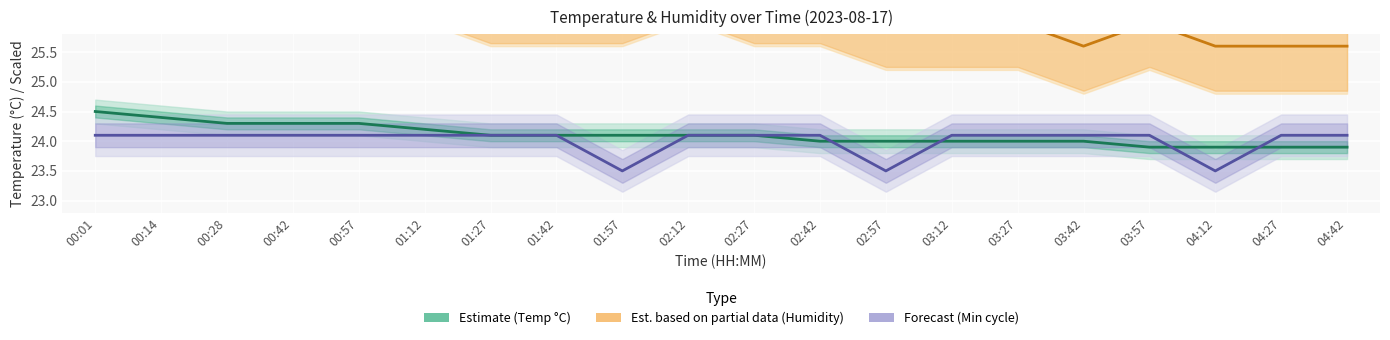

Reading right to left, list all the values displayed in this chart.

Estimate (Temp °C): 04:42=23.9	04:27=23.9	04:12=23.9	03:57=23.9	03:42=24.0	03:27=24.0	03:12=24.0	02:57=24.0	02:42=24.0	02:27=24.1	02:12=24.1	01:57=24.1	01:42=24.1	01:27=24.1	01:12=24.2	00:57=24.3	00:42=24.3	00:28=24.3	00:14=24.4	00:01=24.5
Est. partial data (Humidity %): 04:42=25.6	04:27=25.6	04:12=25.6	03:57=26.0	03:42=25.6	03:27=26.0	03:12=26.0	02:57=26.0	02:42=26.4	02:27=26.4	02:12=26.8	01:57=26.4	01:42=26.4	01:27=26.4	01:12=26.8	00:57=26.8	00:42=26.8	00:28=26.8	00:14=27.2	00:01=27.6
Forecast (Min cycle): 04:42=24.1	04:27=24.1	04:12=23.5	03:57=24.1	03:42=24.1	03:27=24.1	03:12=24.1	02:57=23.5	02:42=24.1	02:27=24.1	02:12=24.1	01:57=23.5	01:42=24.1	01:27=24.1	01:12=24.1	00:57=24.1	00:42=24.1	00:28=24.1	00:14=24.1	00:01=24.1